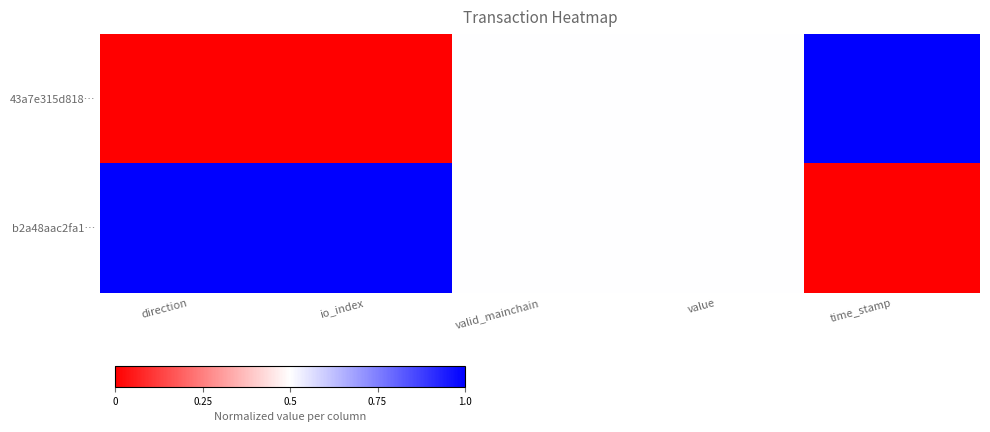

How many categories are shown in the chart?

5